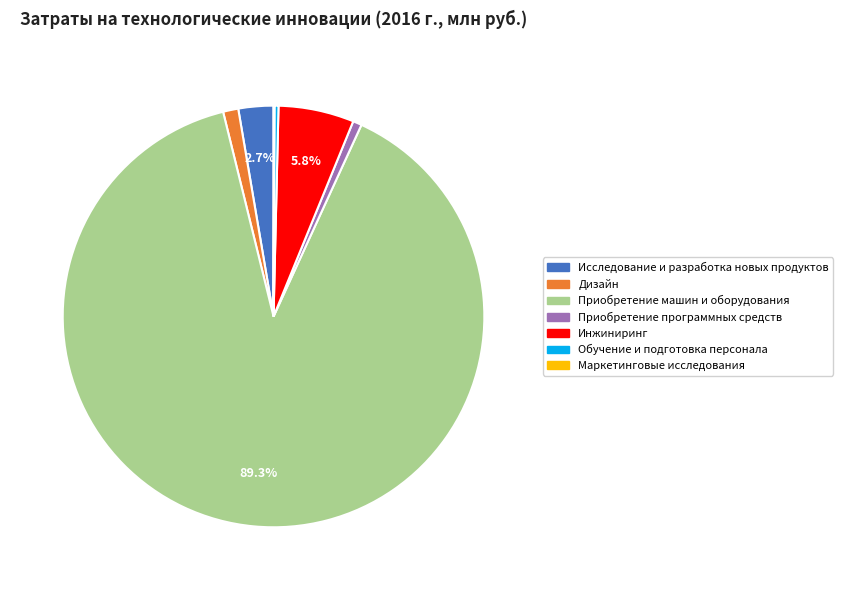

Which category has the biggest portion of the pie?

Приобретение машин и оборудования